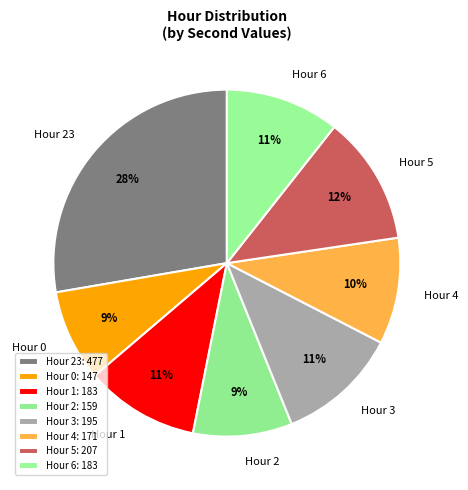

Approximately how many times larger is the value at Hour 6 compared to Hour 23?

0.4